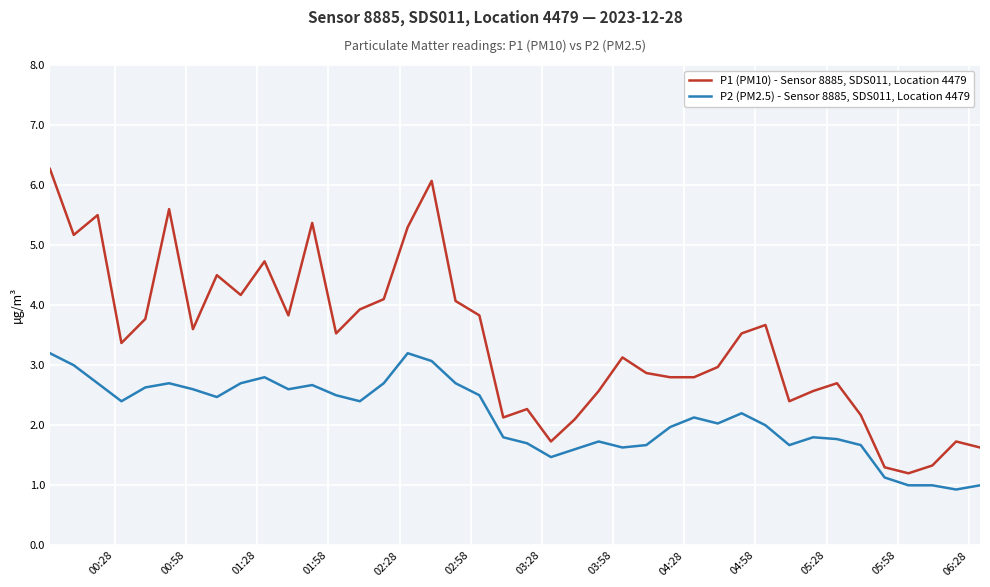

What is the difference between the maximum and minimum values in the P1 (PM10) - Sensor 8885, SDS011, Location 4479 series?

5.1